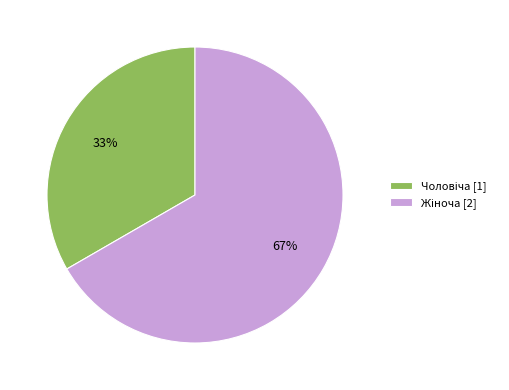

Is there any slice that represents more than half of the pie?

Yes